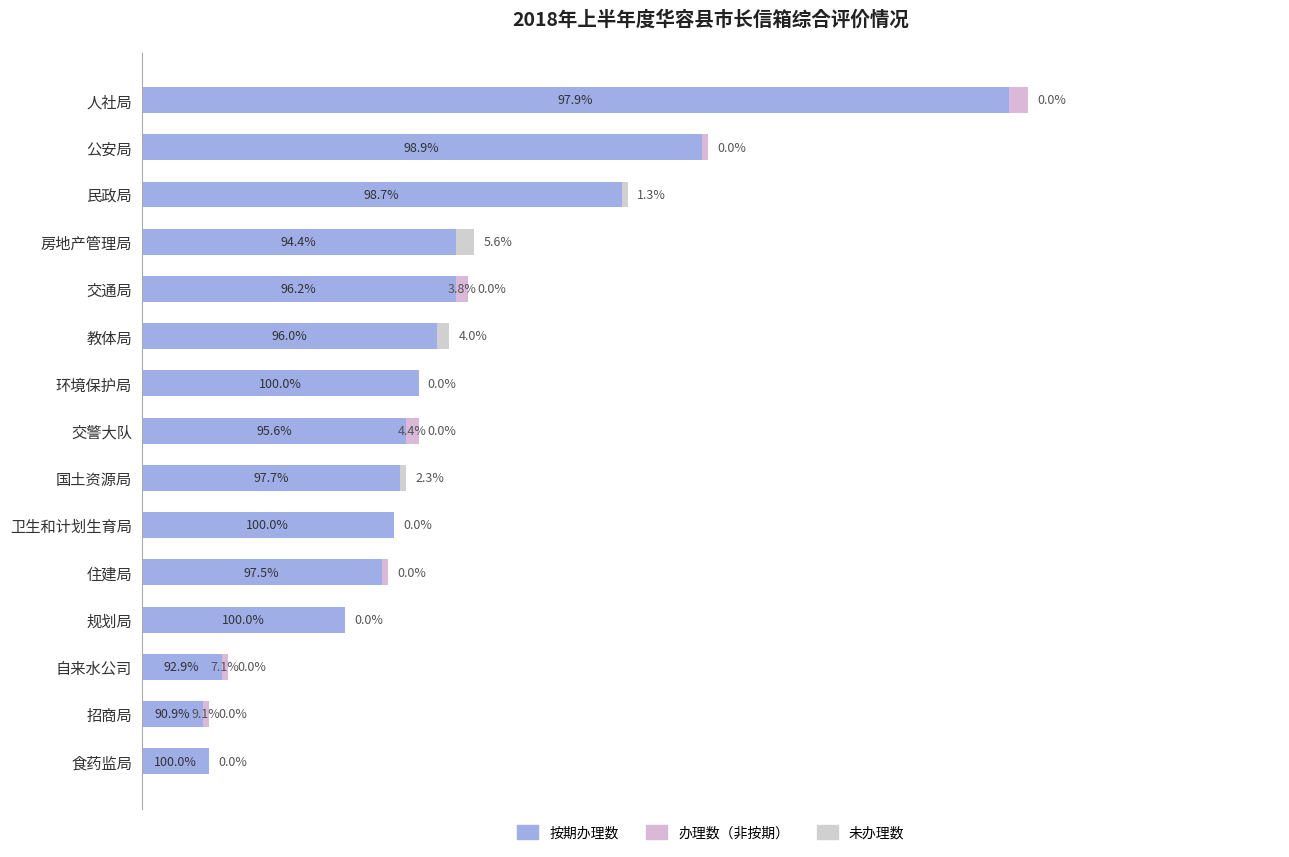

Which series has the largest total across all categories?

按期办理数